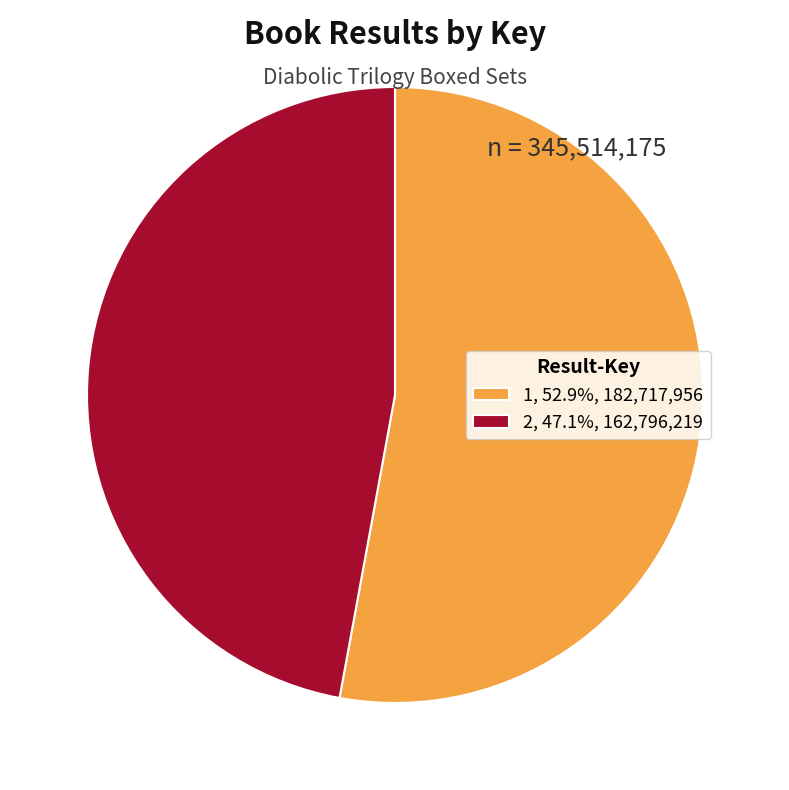

How many slices are in this pie chart?

2